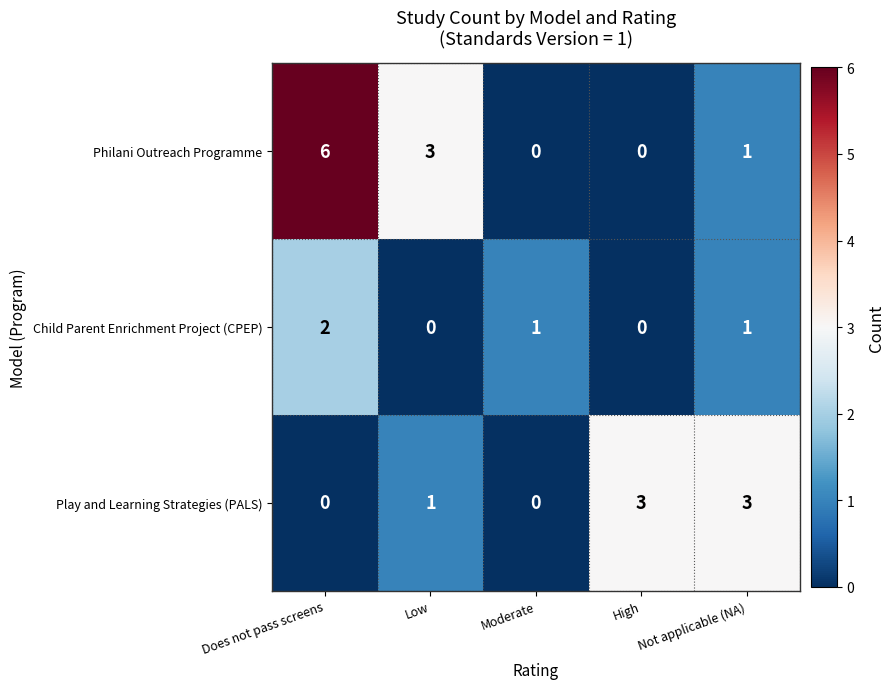

How many categories are shown in the chart?

5